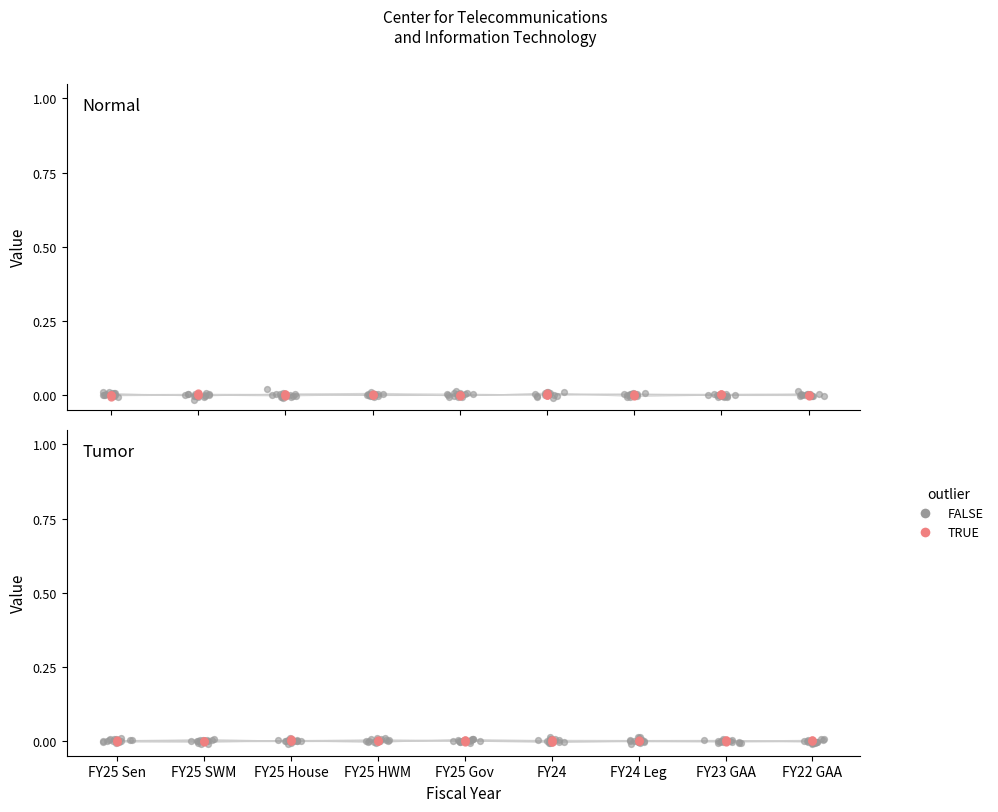

Which series has the largest total across all categories?

TRUE